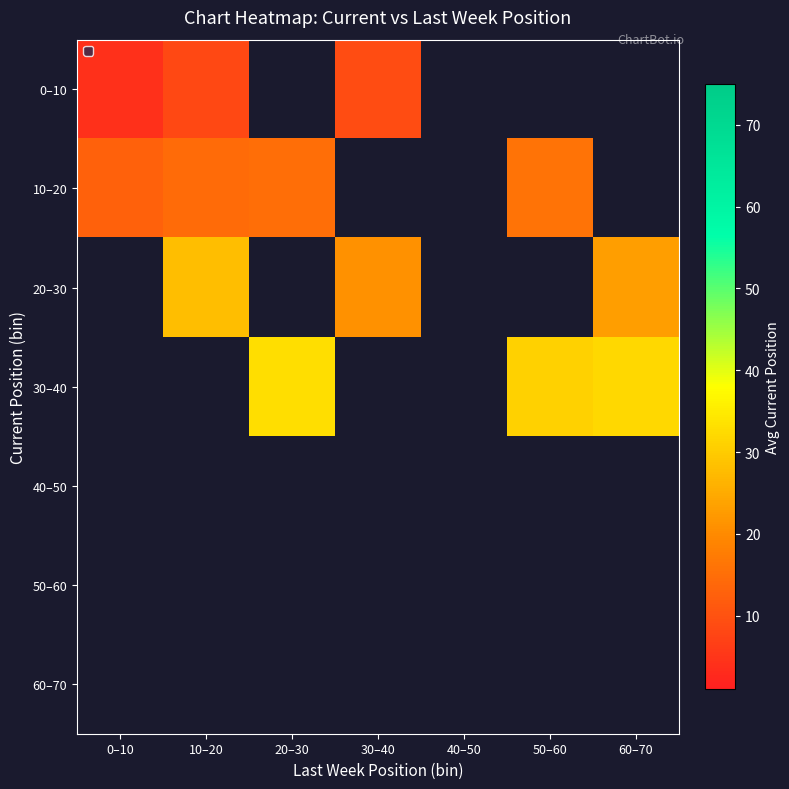

Between 10–20 and 0–10, which is larger?

10–20